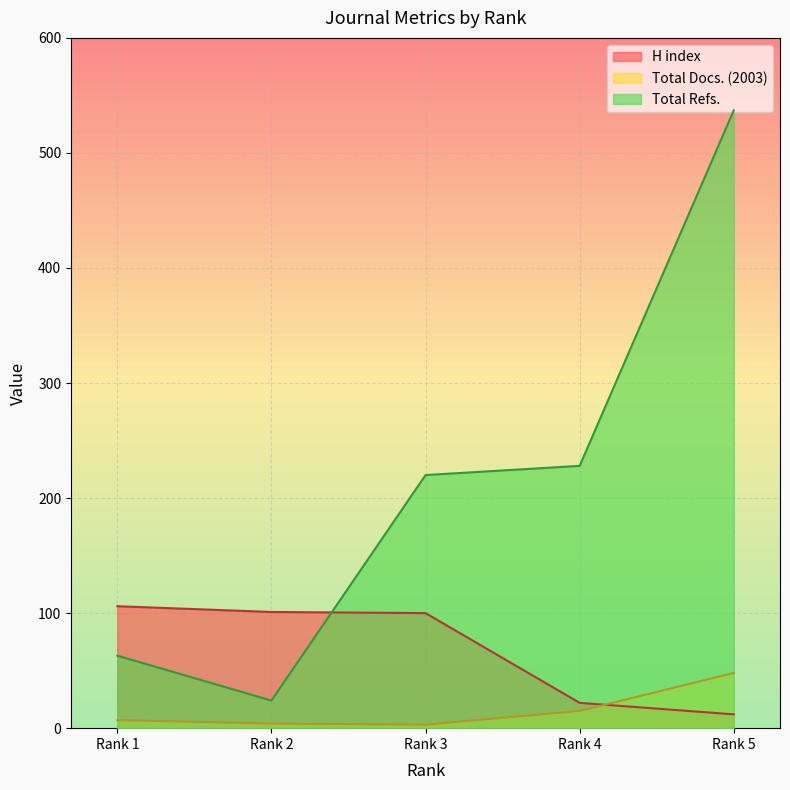

At which label does Total Refs. reach its minimum?

Rank 2